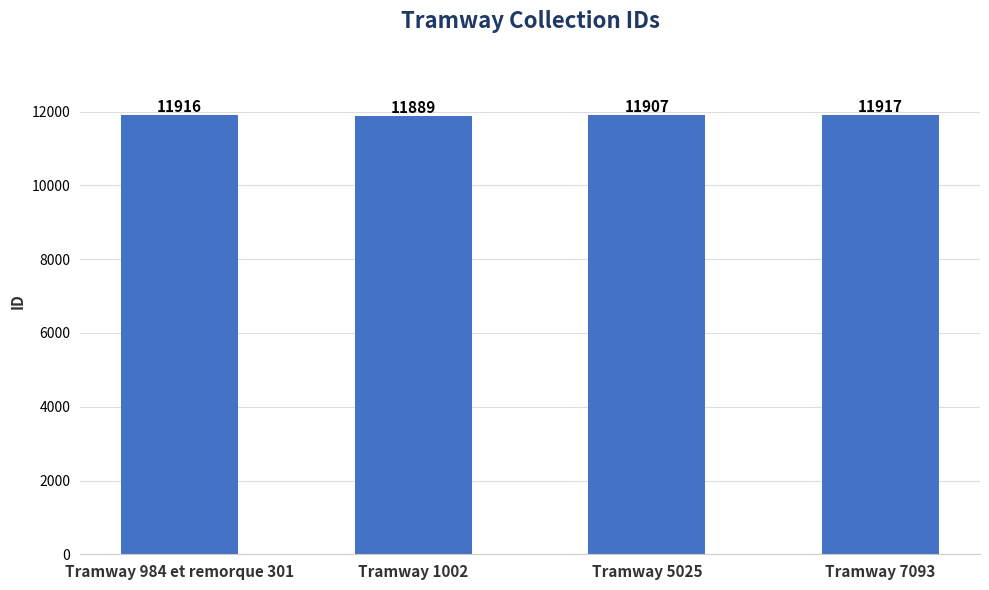

True or false: the data shows 11889 at Tramway 1002.

True